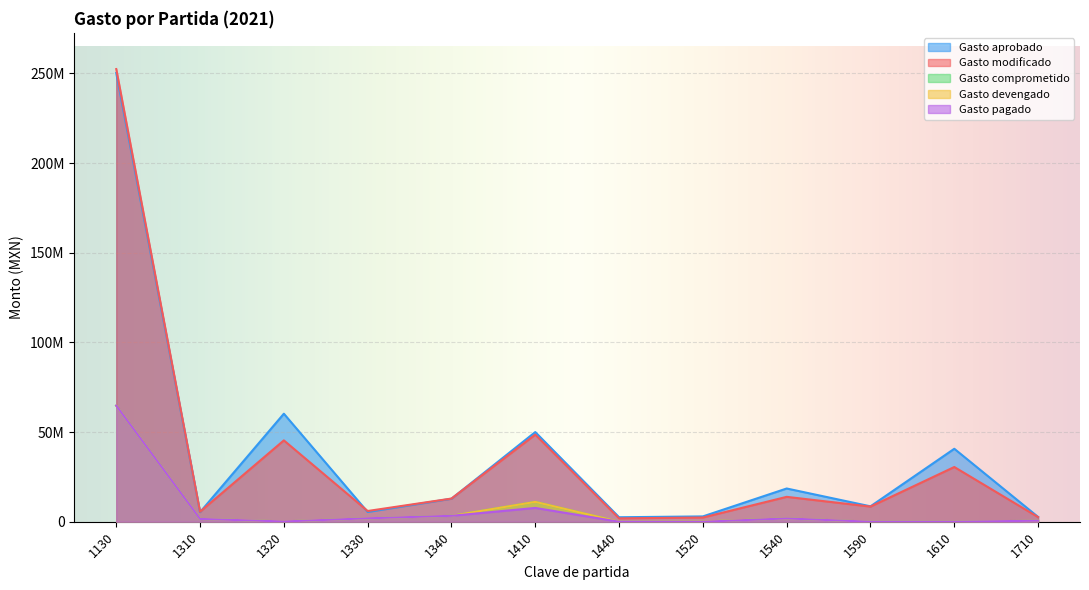

True or false: Gasto devengado has a value of 1847561.3 at 1540.

True